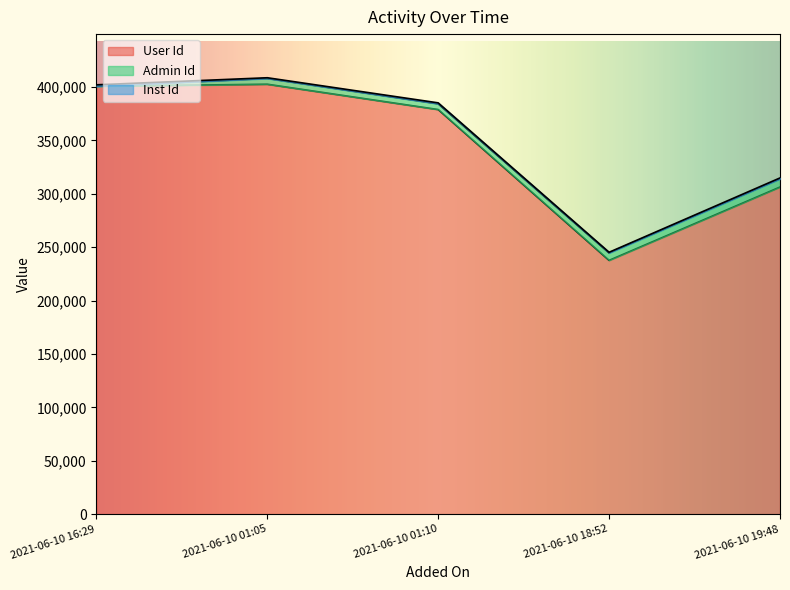

Reading left to right, transcribe all the data shown in this chart.

User Id: 2021-06-10 16:29=400630	2021-06-10 01:05=402530	2021-06-10 01:10=378821	2021-06-10 18:52=237625	2021-06-10 19:48=306260
Admin Id: 2021-06-10 16:29=20	2021-06-10 01:05=5405	2021-06-10 01:10=5405	2021-06-10 18:52=6940	2021-06-10 19:48=7665
Inst Id: 2021-06-10 16:29=1349	2021-06-10 01:05=672	2021-06-10 01:10=868	2021-06-10 18:52=639	2021-06-10 19:48=868